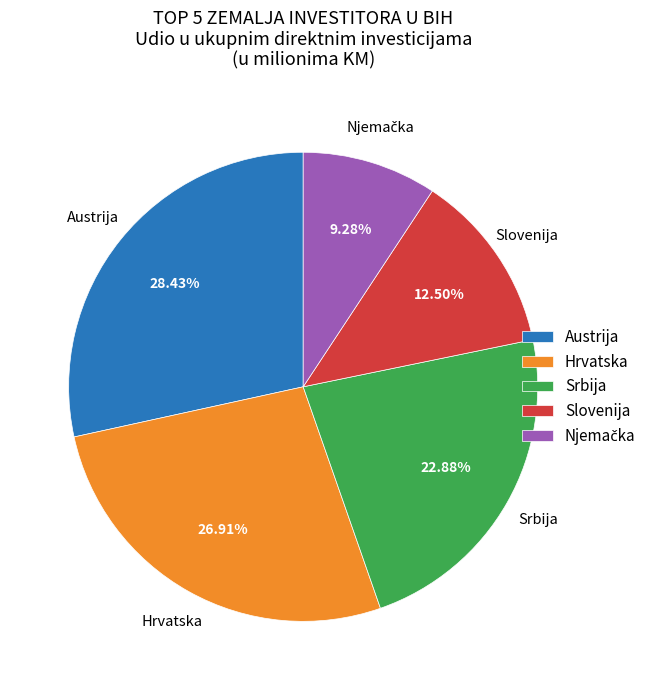

What is the largest slice in the pie chart?

Austrija